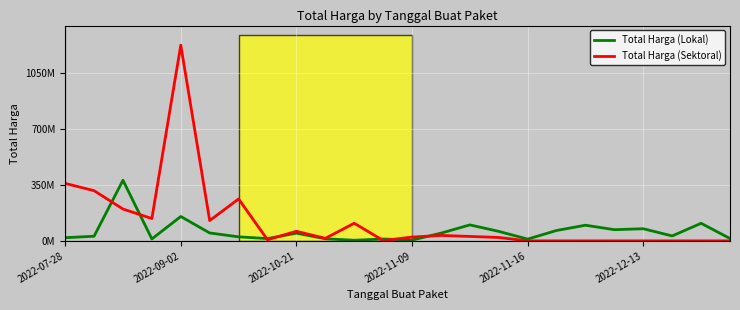

Which series ends up on top after the final intersection of Total Harga (Sektoral) and Total Harga (Lokal)?

Total Harga (Lokal)